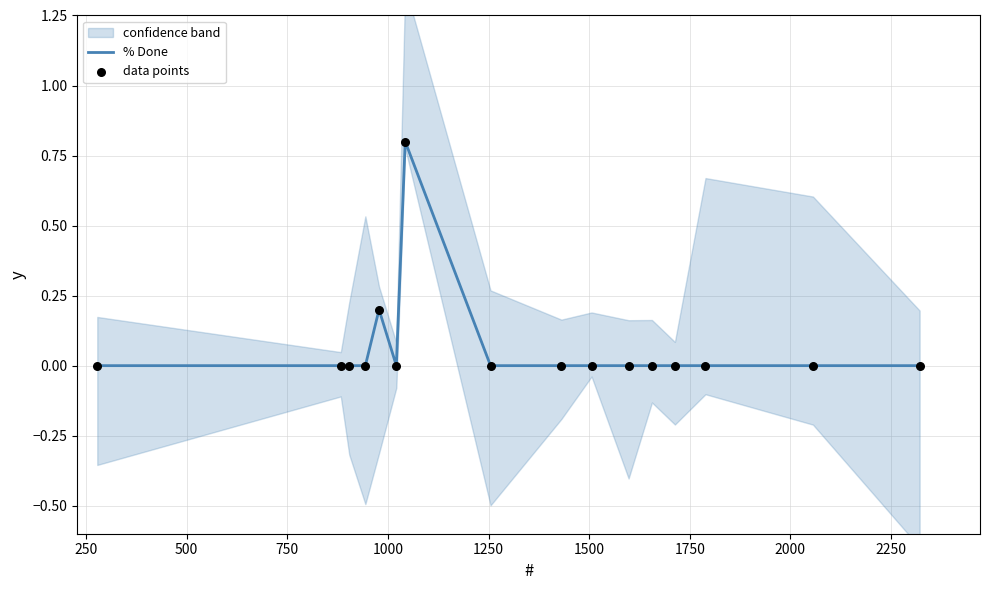

Is the value of % Done at 500 greater than the value of data points at 14?

No